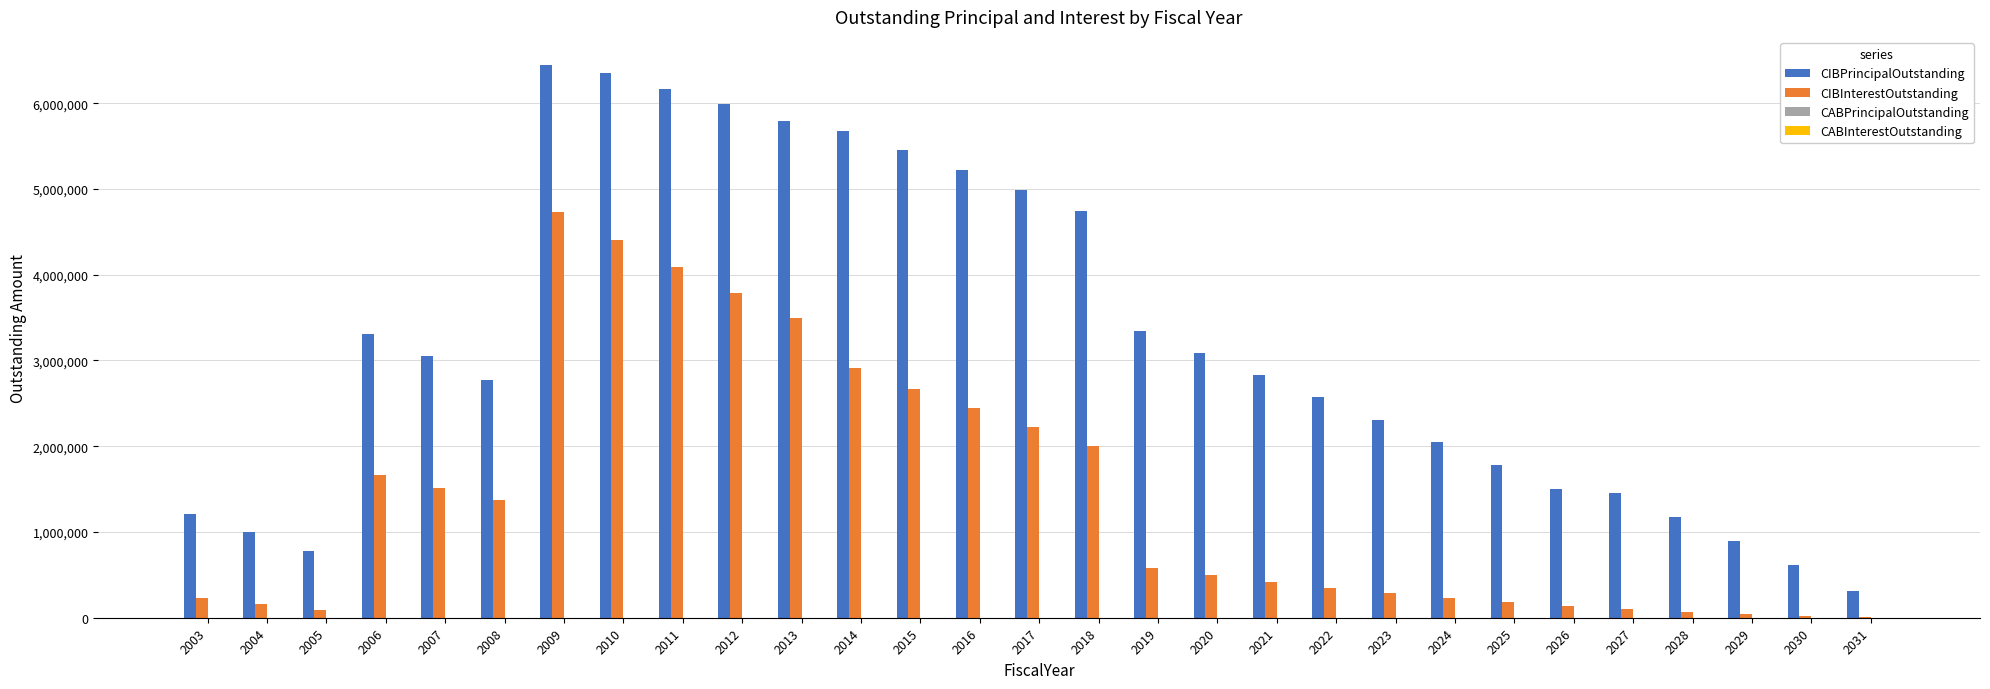

What is the total value across all series at 2031?

314650.0